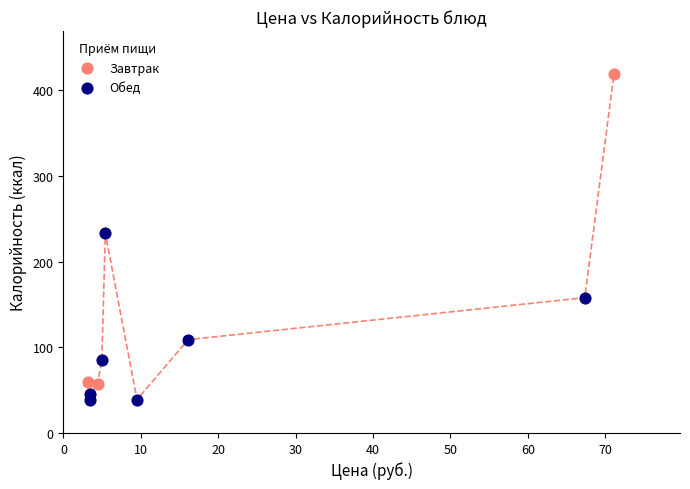

Which series reaches the minimum Y coordinate?

Обед